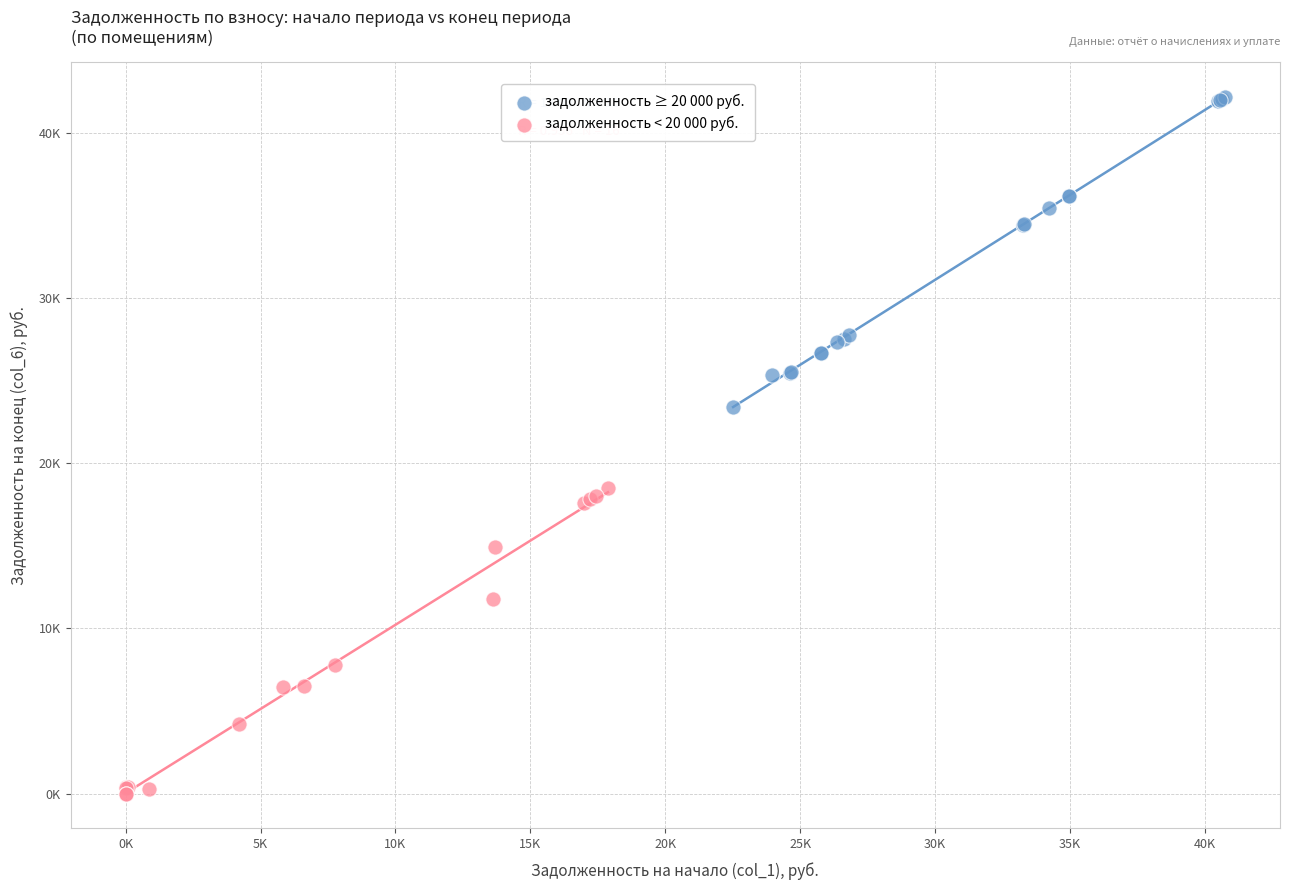

What are all the series names shown in the legend?

задолженность ≥ 20 000 руб., задолженность < 20 000 руб.